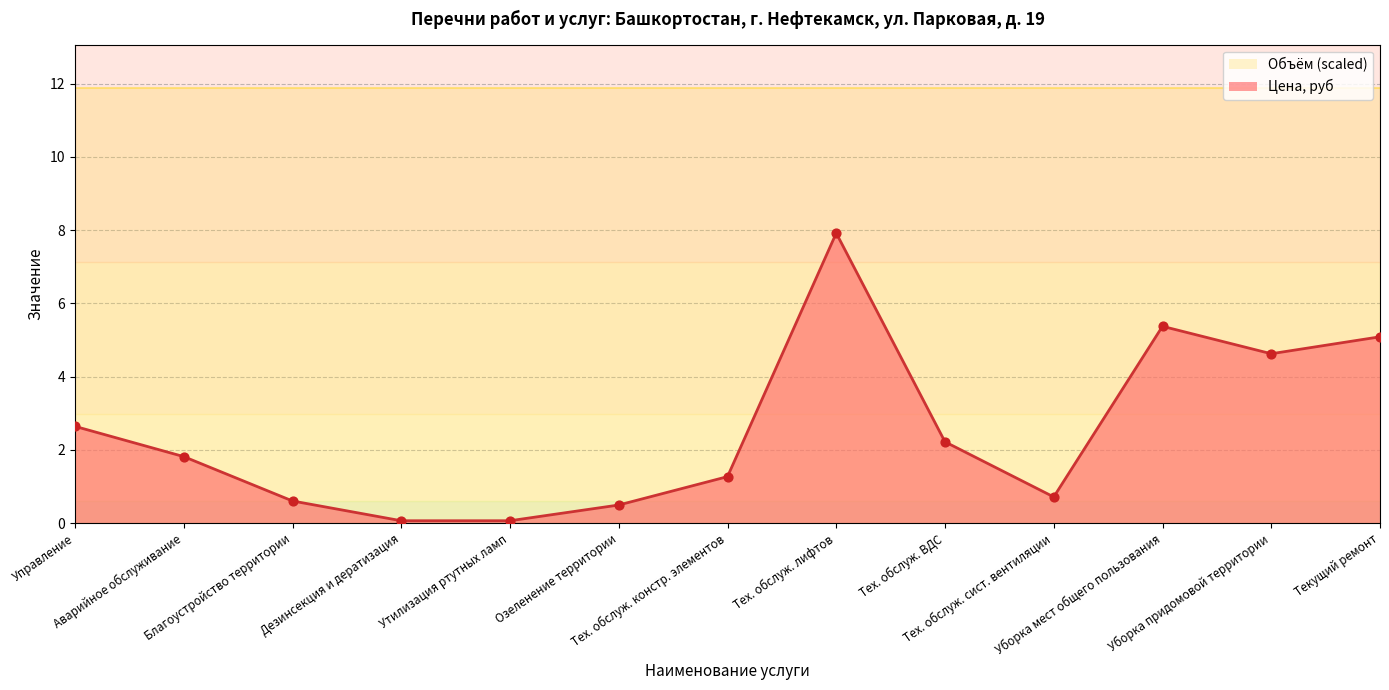

What is the change in value from Тех. обслуж. констр. элементов to Тех. обслуж. сист. вентиляции?

-0.6